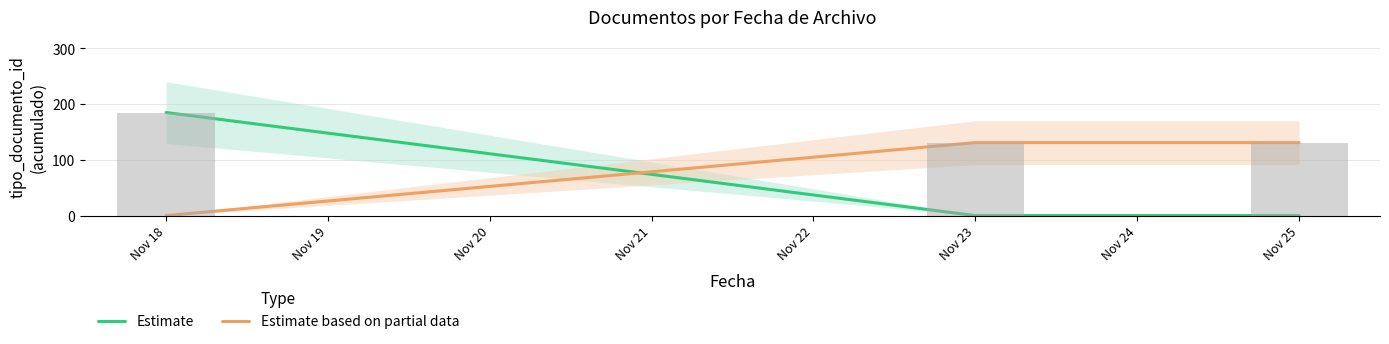

At which category is the sum across all series the highest?

Nov 18